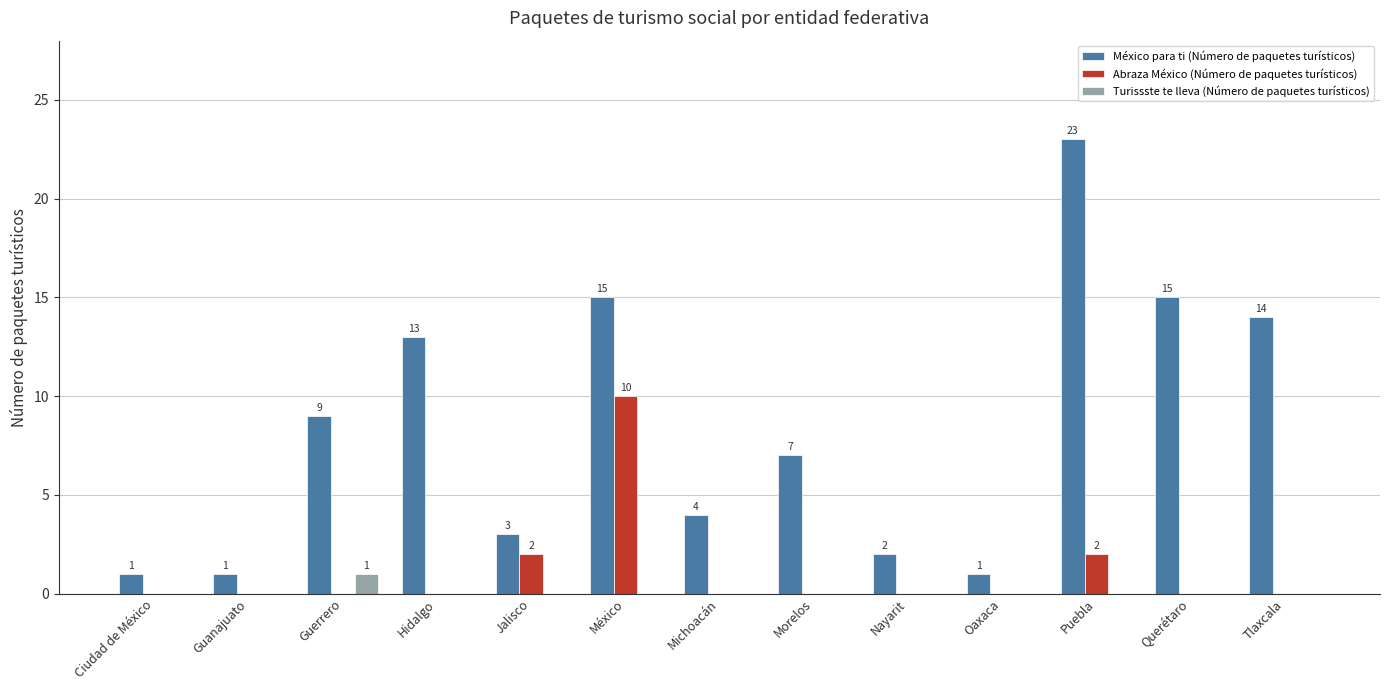

What is the difference between the México para ti (Número de paquetes turísticos) values at Morelos and Guanajuato?

6